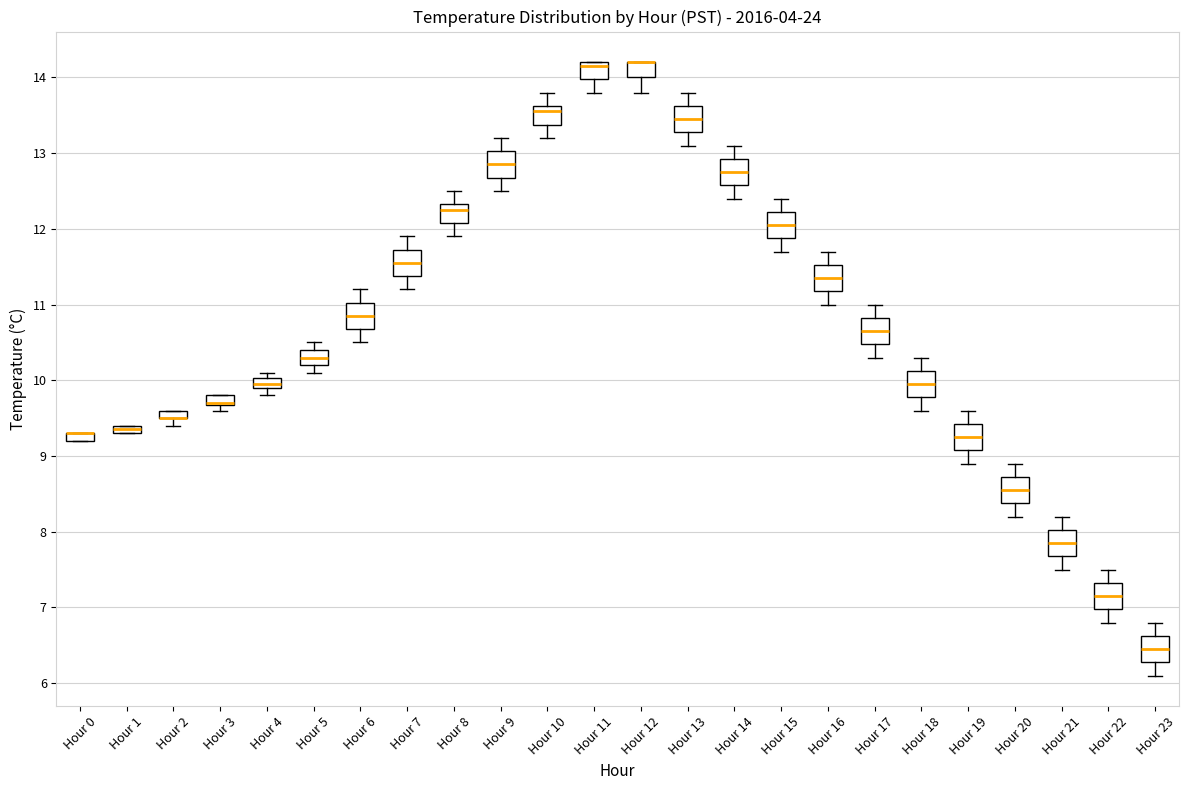

Where is the upper edge of the box for Hour 3 on the y-axis? The values are not printed on the chart, so give them approximately, as read against the axis.

9.8